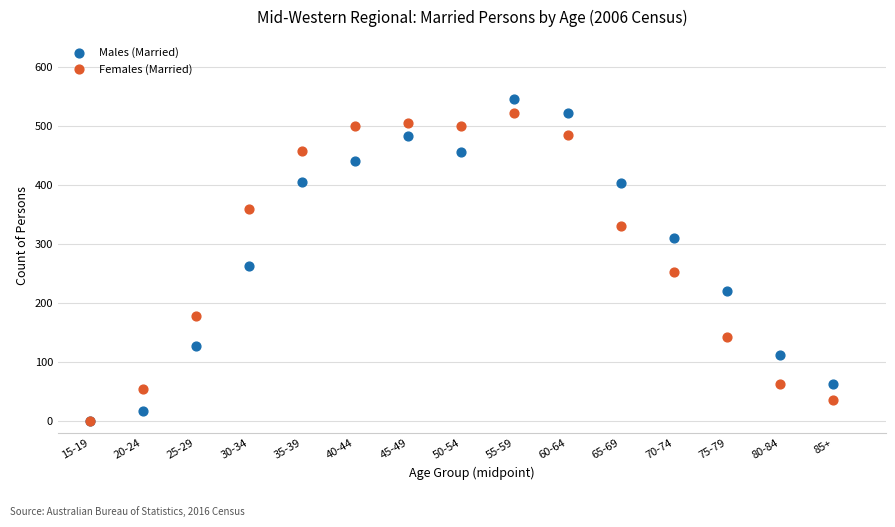

Across all series, what Y value is closest to 272?

263